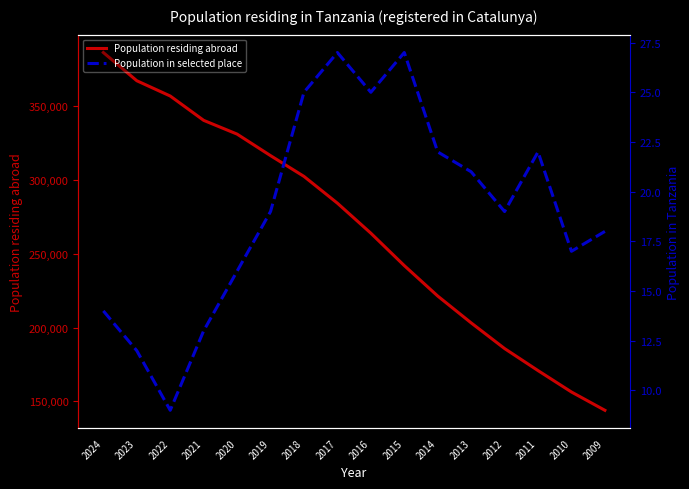

Is it true that Population in selected place equals 19 at 2012?

True